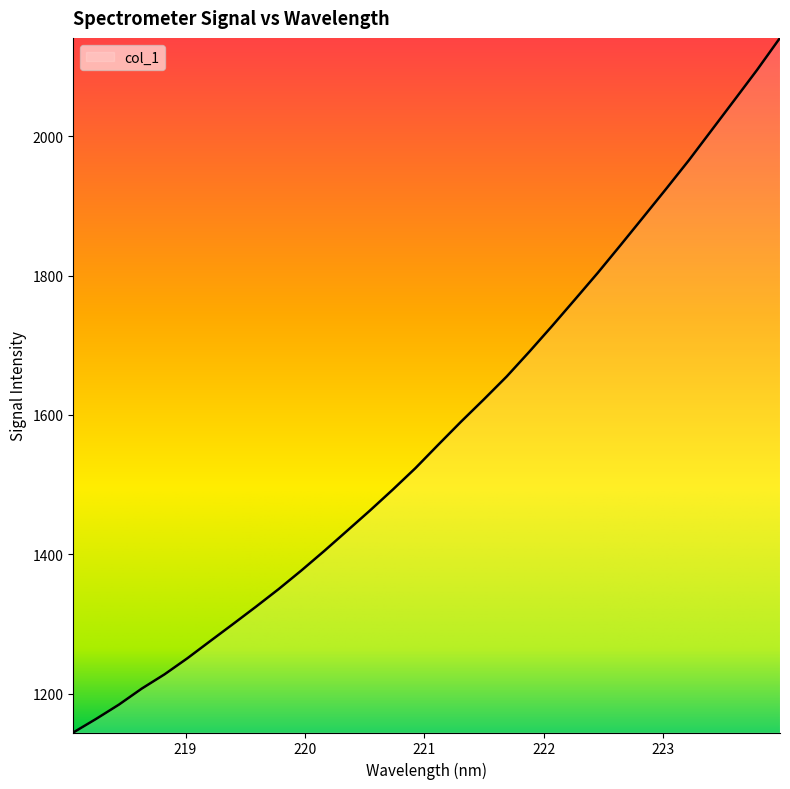

True or false: there are more than 2 points higher than both neighbors.

False